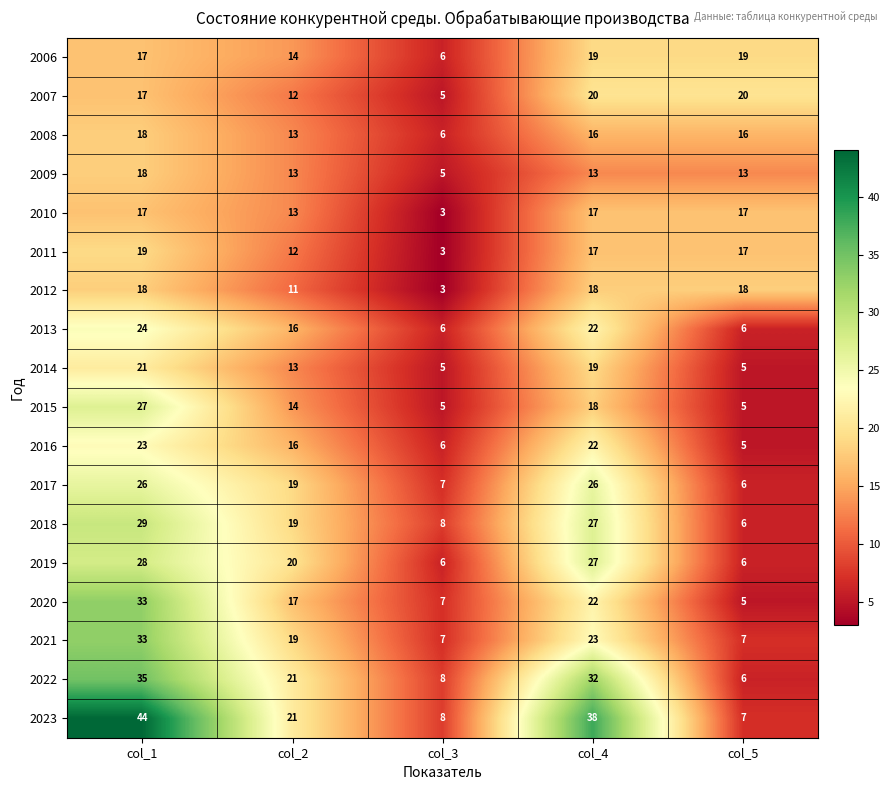

What is the total value across all series at col_2?

283